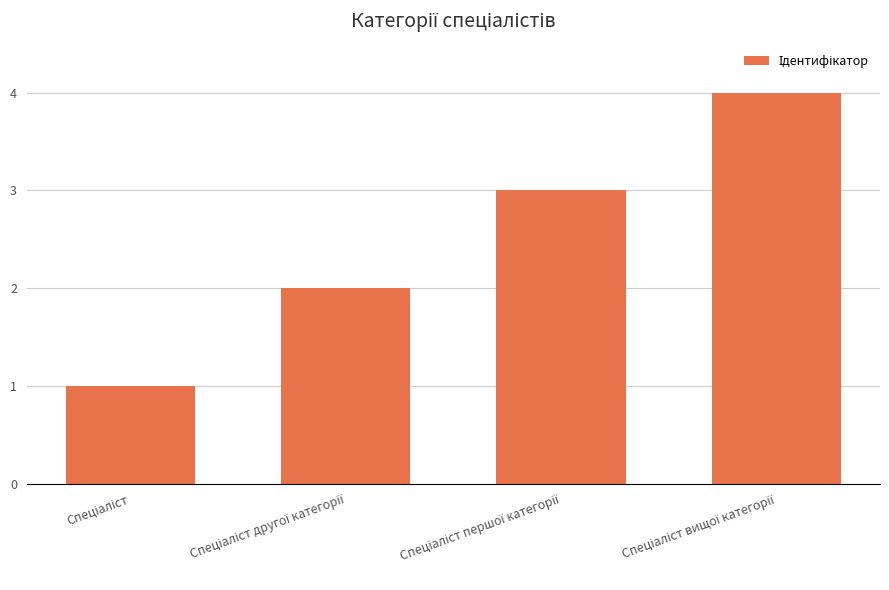

What is the difference between the maximum and minimum values?

3